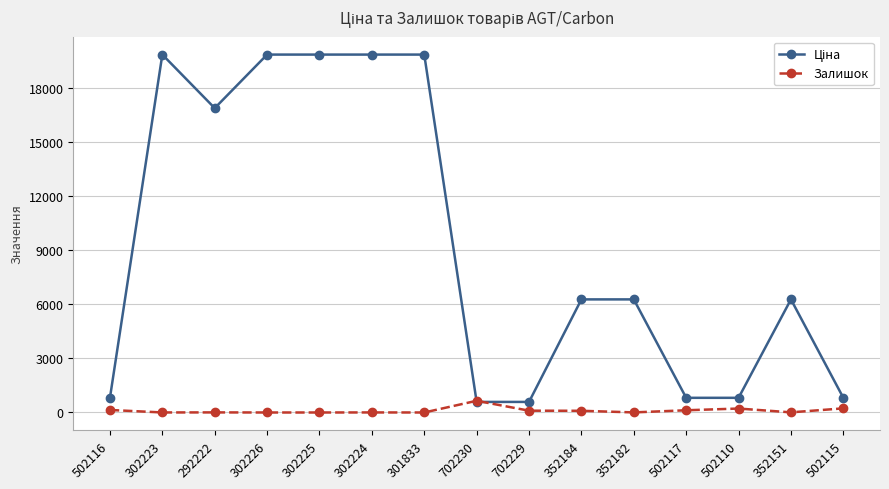

What is the highest value of the Залишок series?

649.0